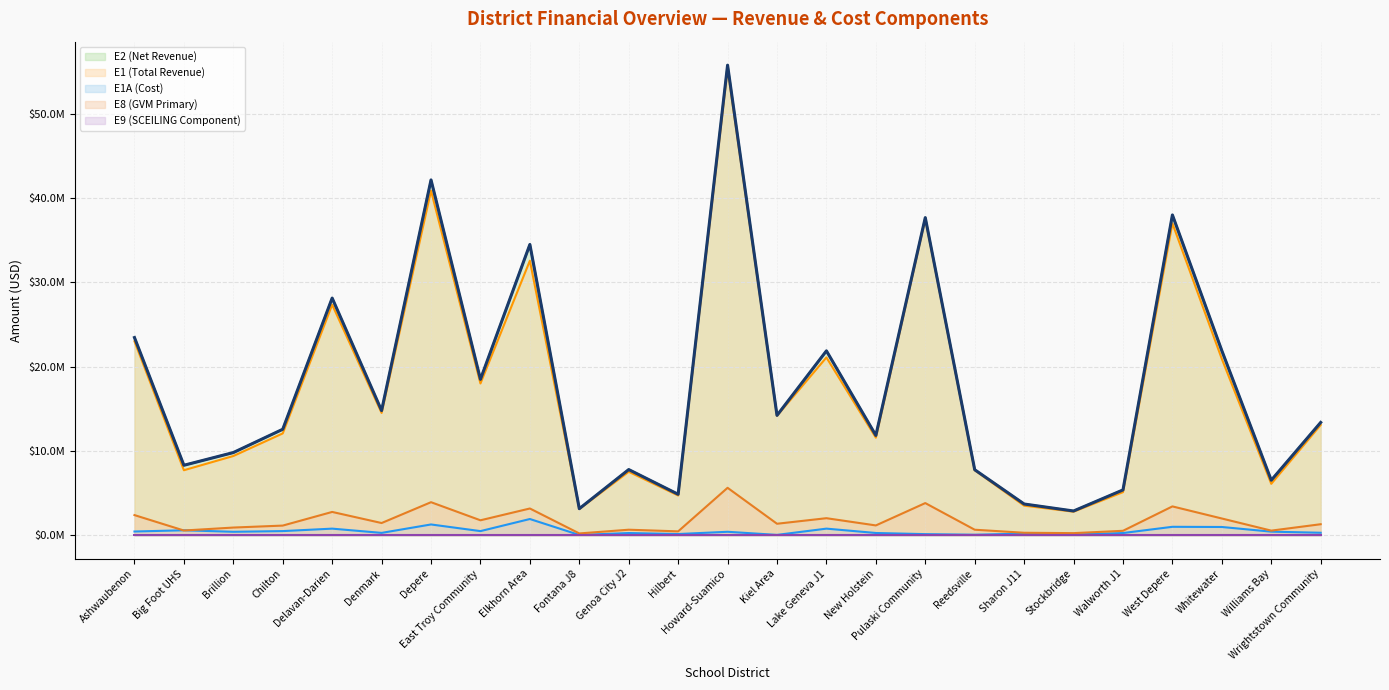

Reading left to right, transcribe all the data shown in this chart.

Ashwaubenon=23442301.3	Big Foot UHS=8296281.8	Brillion=9803375.8	Chilton=12565353.4	Delavan-Darien=28121006.8	Denmark=14778677.0	Depere=42134204.8	East Troy Community=18485666.0	Elkhorn Area=34479573.4	Fontana J8=3146543.8	Genoa City J2=7787749.5	Hilbert=4857185.1	Howard-Suamico=55740797.7	Kiel Area=14211036.3	Lake Geneva J1=21864400.3	New Holstein=11836112.7	Pulaski Community=37662359.2	Reedsville=7768362.4	Sharon J11=3702857.9	Stockbridge=2874483.7	Walworth J1=5372680.7	West Depere=37979675.8	Whitewater=21883782.4	Williams Bay=6521926.3	Wrightstown Community=13374464.5